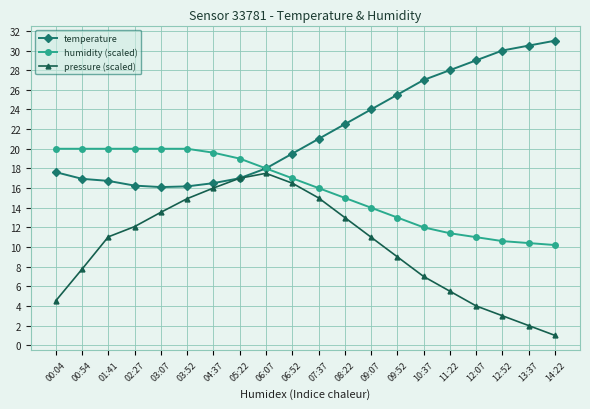

What is the total value across all series at 14:22?

42.2